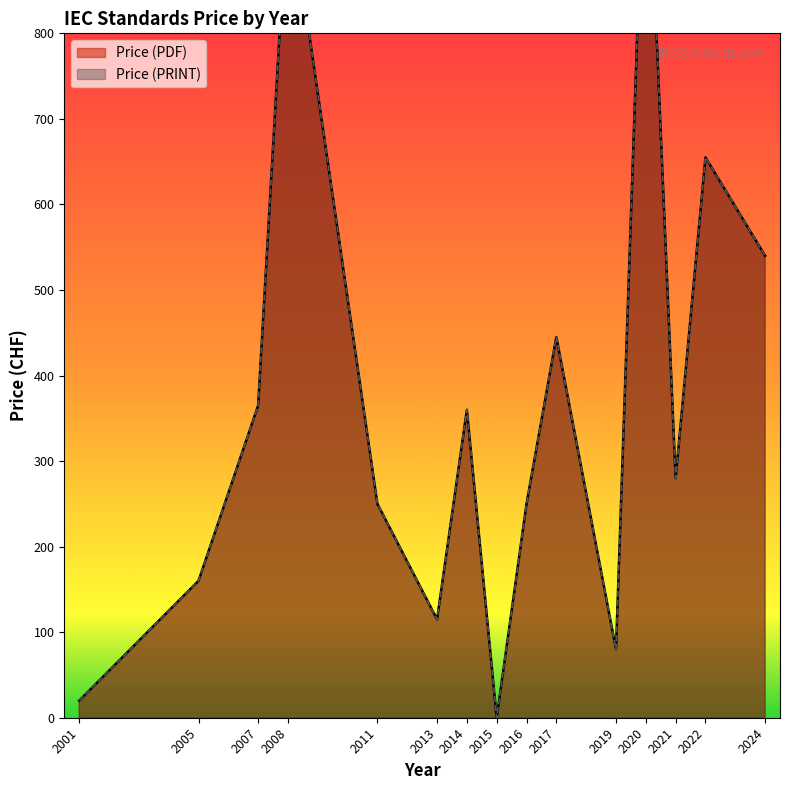

True or false: Price (PDF) and Price (PRINT) intersect in this chart.

False